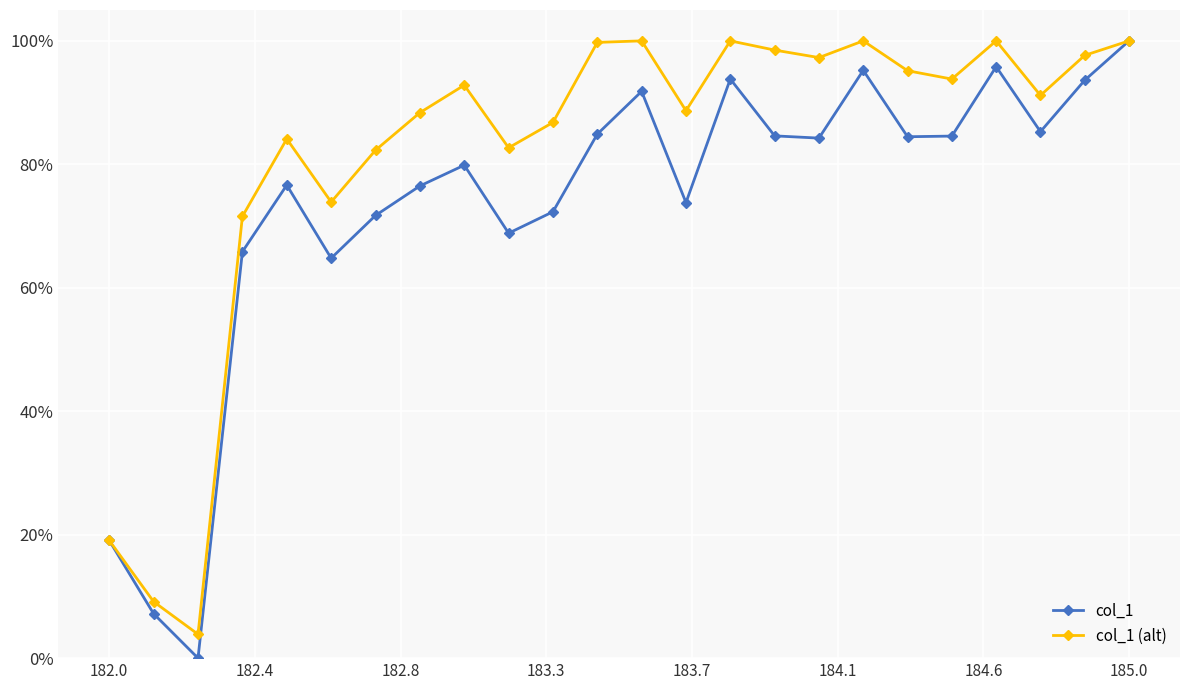

Is this an area chart (filled region under the line)?

No